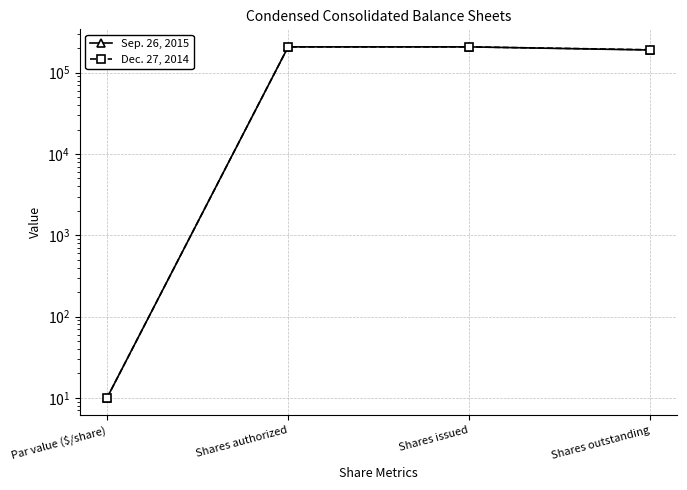

Which series changed the most between Par value ($/share) and Shares outstanding?

Dec. 27, 2014